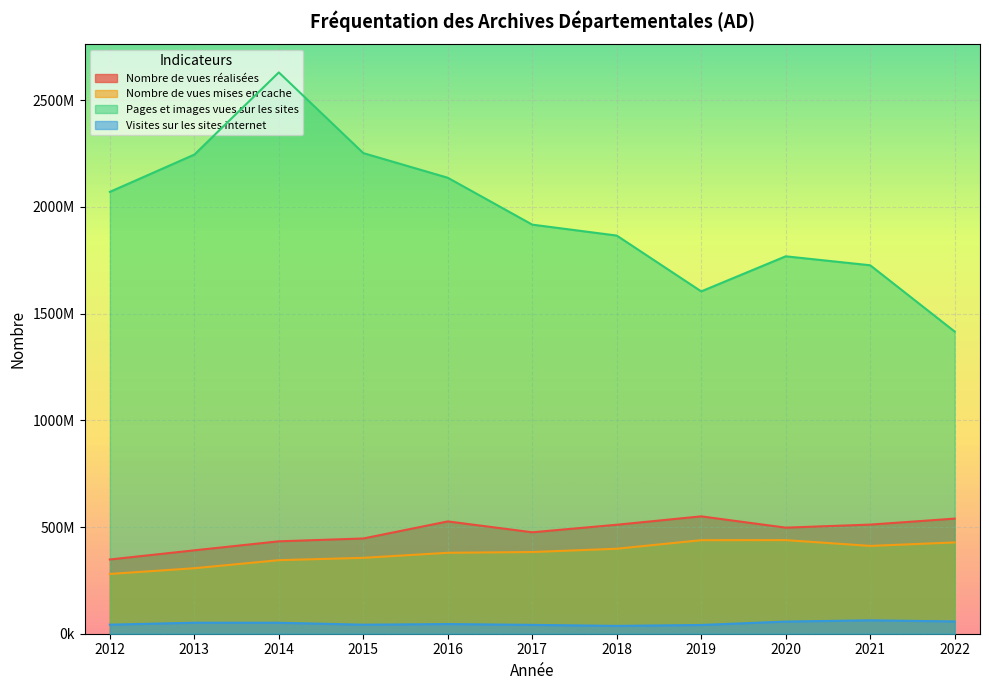

What are all the series names shown in the legend?

Nombre de vues réalisées, Nombre de vues mises en cache, Pages et images vues sur les sites, Visites sur les sites internet